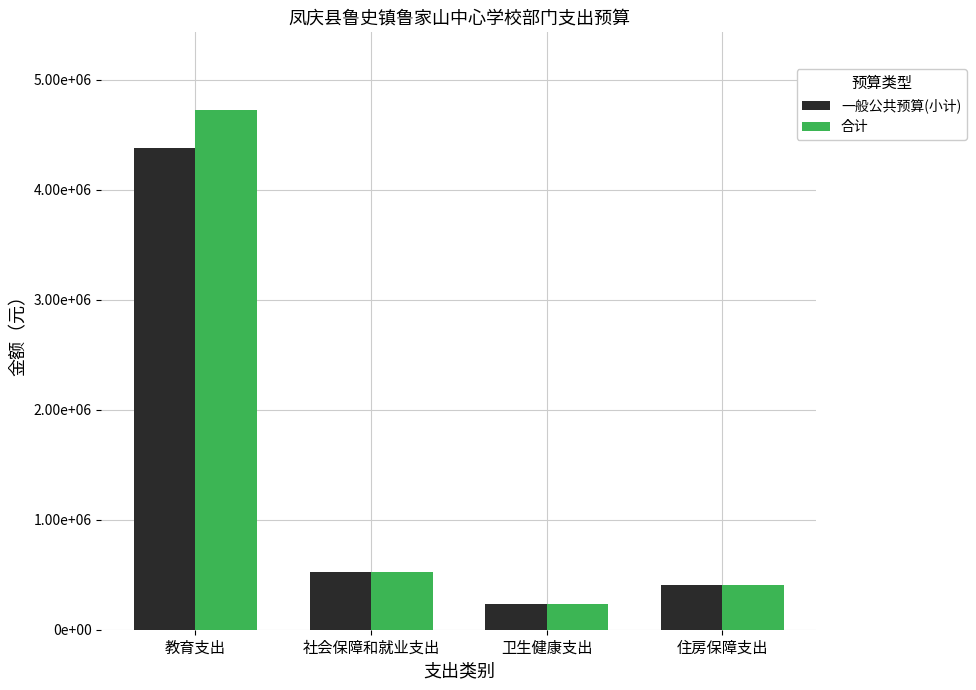

Reading left to right, list all the values displayed in this chart.

一般公共预算(小计): 教育支出=4381937.2	社会保障和就业支出=520693.5	卫生健康支出=229259.0	住房保障支出=408807.0
合计: 教育支出=4720615.4	社会保障和就业支出=520693.5	卫生健康支出=229259.0	住房保障支出=408807.0